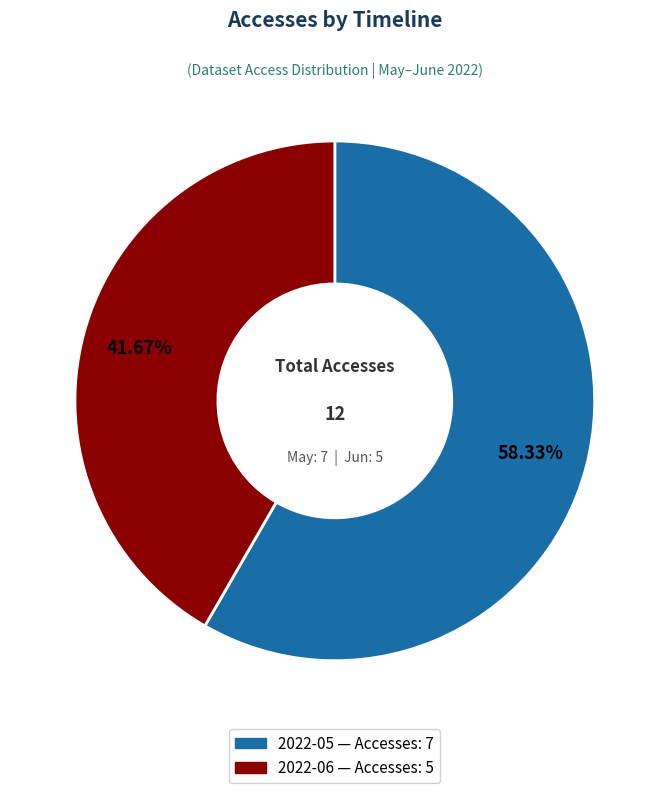

Is there a majority slice in this chart?

Yes